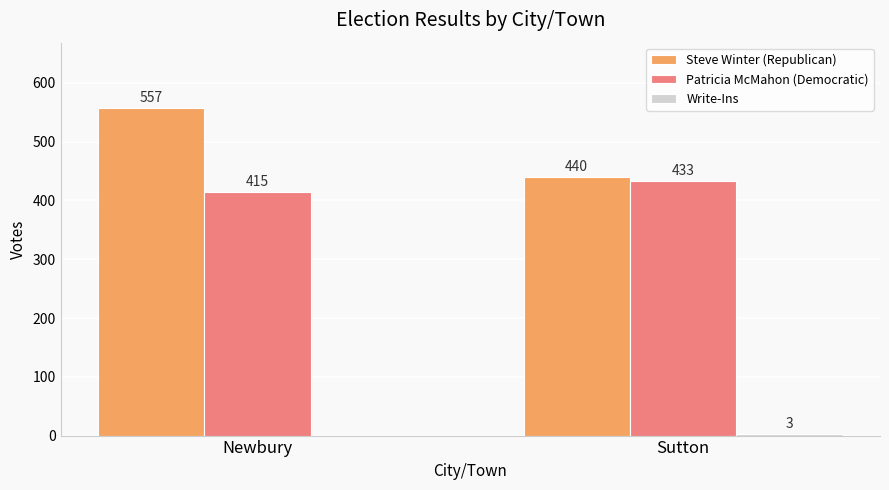

Are the bars grouped side by side (vs. stacked)?

Yes